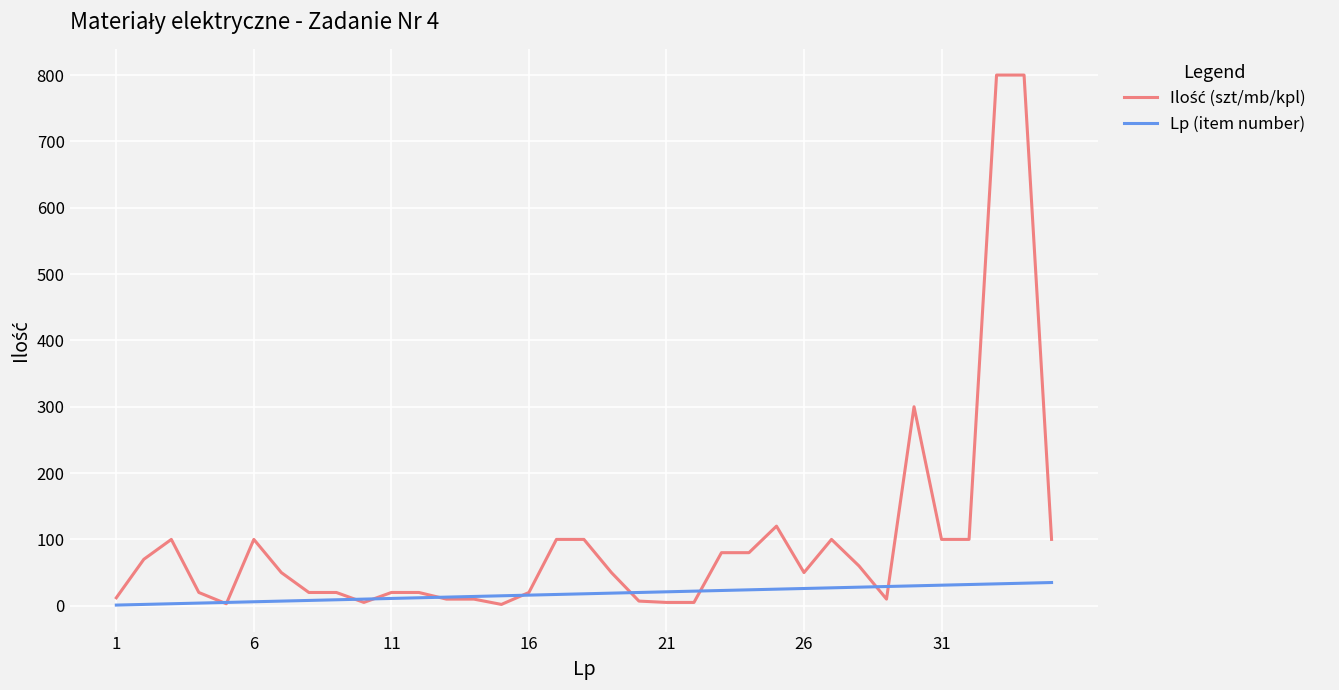

What is the highest value of the Lp (item number) series?

35